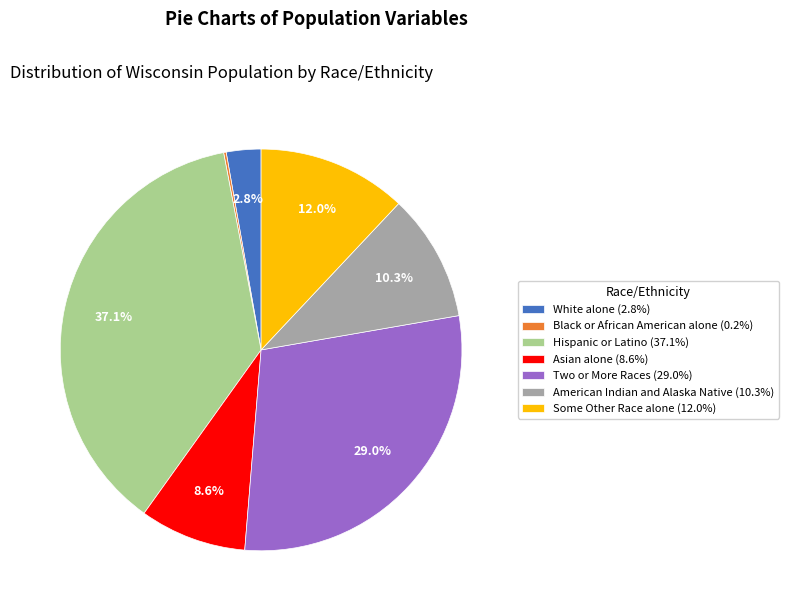

What percentage do Hispanic or Latino (37.1%) and White alone (2.8%) together represent?

39.9%